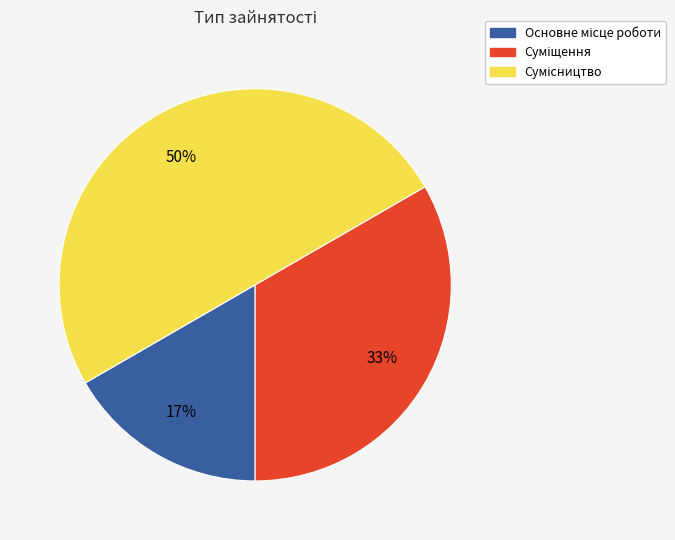

To the nearest percent, what is the difference between the largest and smallest slice percentages?

33%